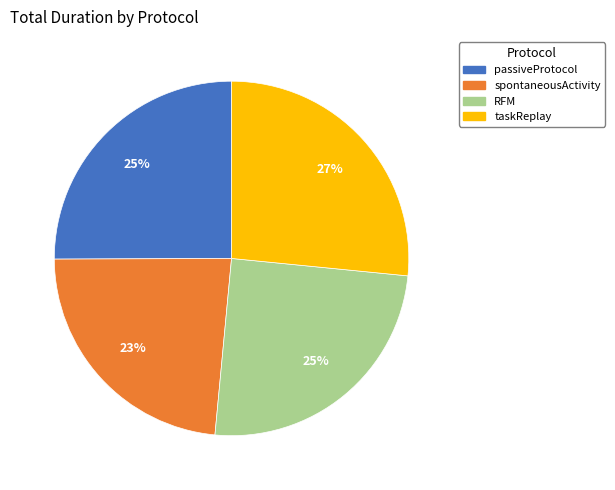

Does any single category account for the majority?

No